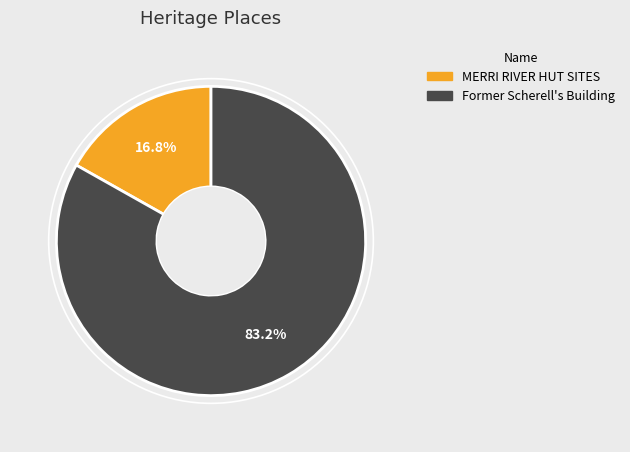

Which has a higher value, Former Scherell's Building or MERRI RIVER HUT SITES?

Former Scherell's Building